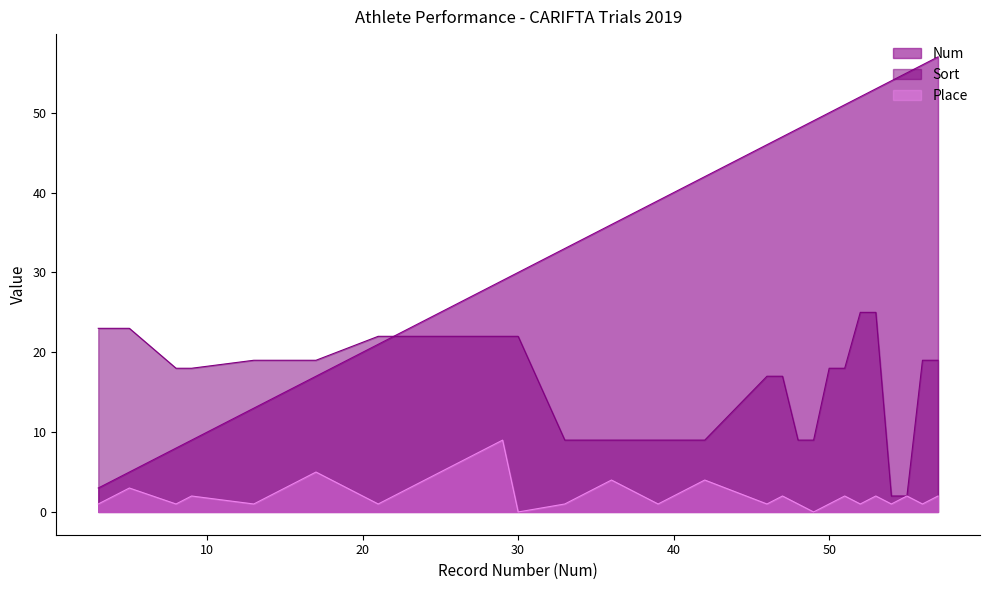

True or false: Place and Num intersect in this chart.

False